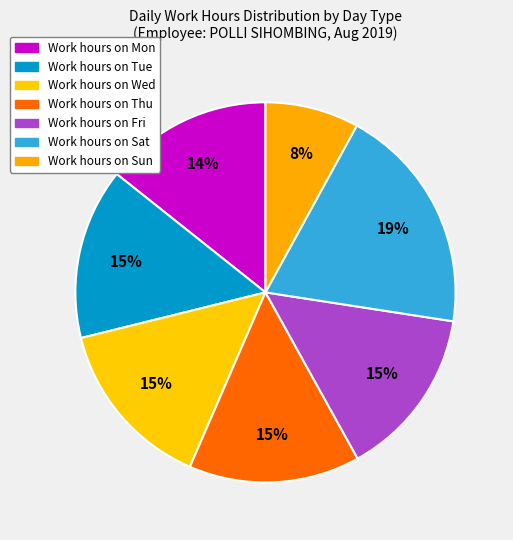

How many segments does this pie chart have?

7